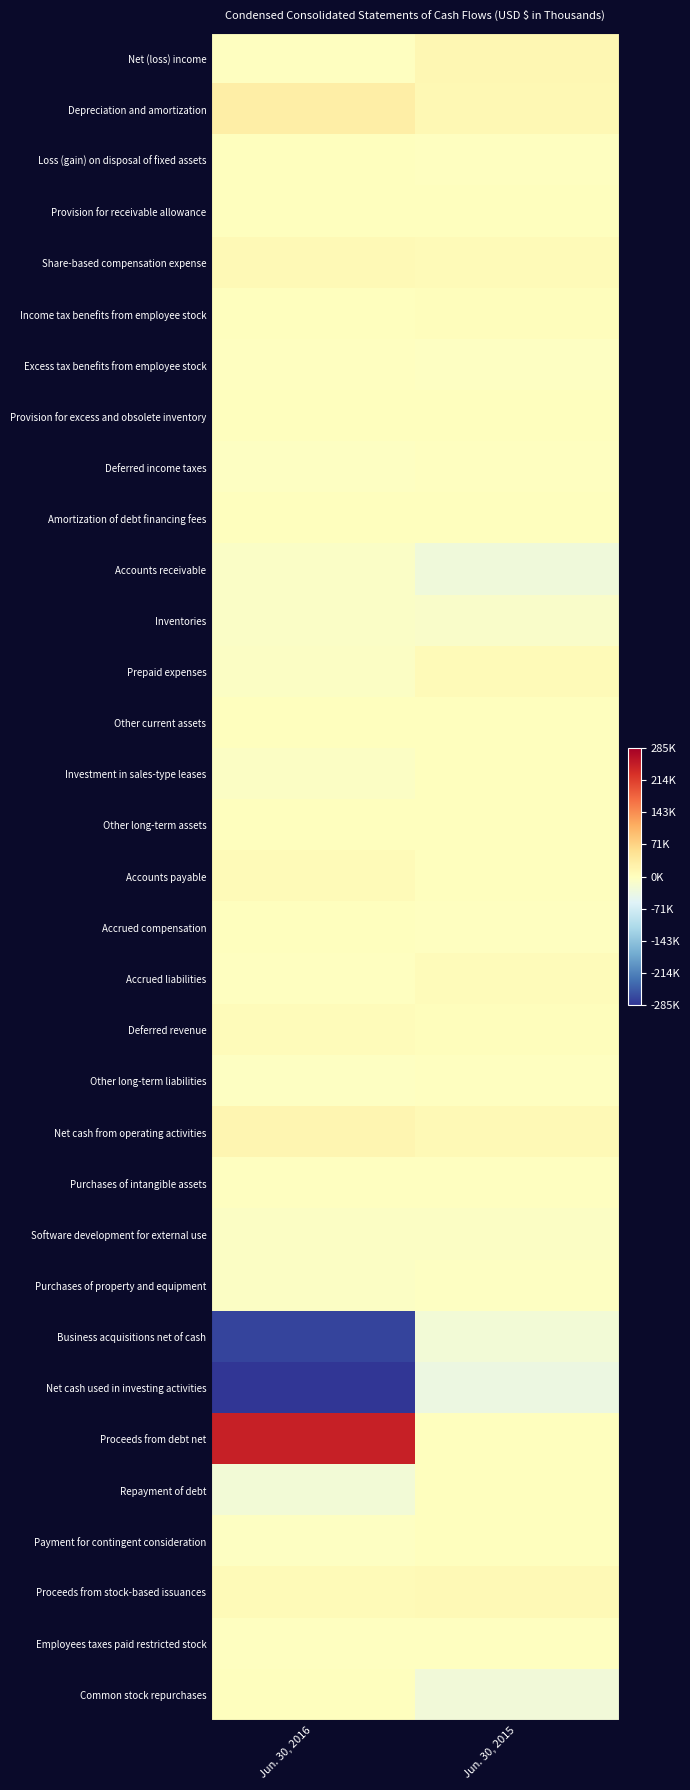

Reading left to right, extract all data points from this chart.

Net (loss) income: Jun. 30, 2016=-0.0	Jun. 30, 2015=0.1
Depreciation and amortization: Jun. 30, 2016=0.1	Jun. 30, 2015=0.0
Loss (gain) on disposal of fixed assets: Jun. 30, 2016=0.0	Jun. 30, 2015=-0.0
Provision for receivable allowance: Jun. 30, 2016=0.0	Jun. 30, 2015=0.0
Share-based compensation expense: Jun. 30, 2016=0.0	Jun. 30, 2015=0.0
Income tax benefits from employee stock: Jun. 30, 2016=0.0	Jun. 30, 2015=0.0
Excess tax benefits from employee stock: Jun. 30, 2016=-0.0	Jun. 30, 2015=-0.0
Provision for excess and obsolete inventory: Jun. 30, 2016=0.0	Jun. 30, 2015=0.0
Deferred income taxes: Jun. 30, 2016=-0.0	Jun. 30, 2015=-0.0
Amortization of debt financing fees: Jun. 30, 2016=0.0	Jun. 30, 2015=0.0
Accounts receivable: Jun. 30, 2016=-0.0	Jun. 30, 2015=-0.1
Inventories: Jun. 30, 2016=-0.0	Jun. 30, 2015=-0.0
Prepaid expenses: Jun. 30, 2016=-0.0	Jun. 30, 2015=0.0
Other current assets: Jun. 30, 2016=0.0	Jun. 30, 2015=0.0
Investment in sales-type leases: Jun. 30, 2016=-0.0	Jun. 30, 2015=0.0
Other long-term assets: Jun. 30, 2016=0.0	Jun. 30, 2015=0.0
Accounts payable: Jun. 30, 2016=0.0	Jun. 30, 2015=0.0
Accrued compensation: Jun. 30, 2016=0.0	Jun. 30, 2015=-0.0
Accrued liabilities: Jun. 30, 2016=-0.0	Jun. 30, 2015=0.0
Deferred revenue: Jun. 30, 2016=0.0	Jun. 30, 2015=0.0
Other long-term liabilities: Jun. 30, 2016=-0.0	Jun. 30, 2015=-0.0
Net cash from operating activities: Jun. 30, 2016=0.1	Jun. 30, 2015=0.0
Purchases of intangible assets: Jun. 30, 2016=-0.0	Jun. 30, 2015=-0.0
Software development for external use: Jun. 30, 2016=-0.0	Jun. 30, 2015=-0.0
Purchases of property and equipment: Jun. 30, 2016=-0.0	Jun. 30, 2015=-0.0
Business acquisitions net of cash: Jun. 30, 2016=-1.0	Jun. 30, 2015=-0.1
Net cash used in investing activities: Jun. 30, 2016=-1.0	Jun. 30, 2015=-0.1
Proceeds from debt net: Jun. 30, 2016=0.9	Jun. 30, 2015=0.0
Repayment of debt: Jun. 30, 2016=-0.1	Jun. 30, 2015=0.0
Payment for contingent consideration: Jun. 30, 2016=-0.0	Jun. 30, 2015=0.0
Proceeds from stock-based issuances: Jun. 30, 2016=0.0	Jun. 30, 2015=0.0
Employees taxes paid restricted stock: Jun. 30, 2016=-0.0	Jun. 30, 2015=-0.0
Common stock repurchases: Jun. 30, 2016=0.0	Jun. 30, 2015=-0.1